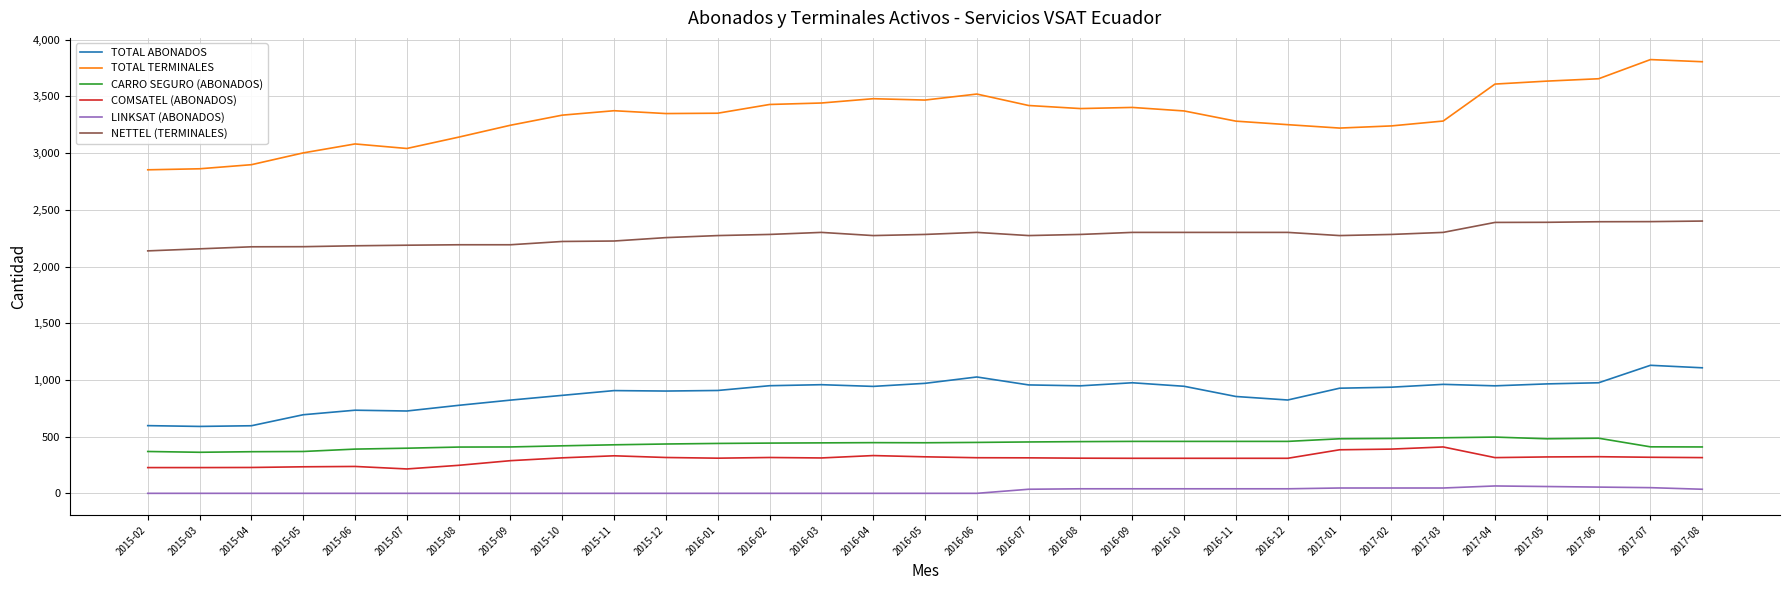

True or false: LINKSAT (ABONADOS) and COMSATEL (ABONADOS) intersect in this chart.

False